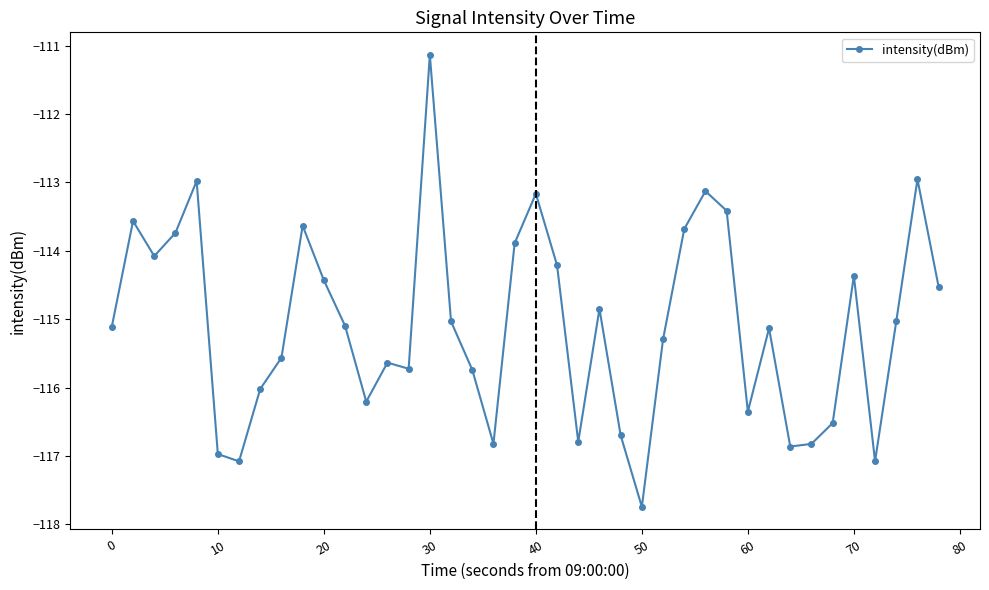

What is the difference between the maximum and minimum values?

6.6